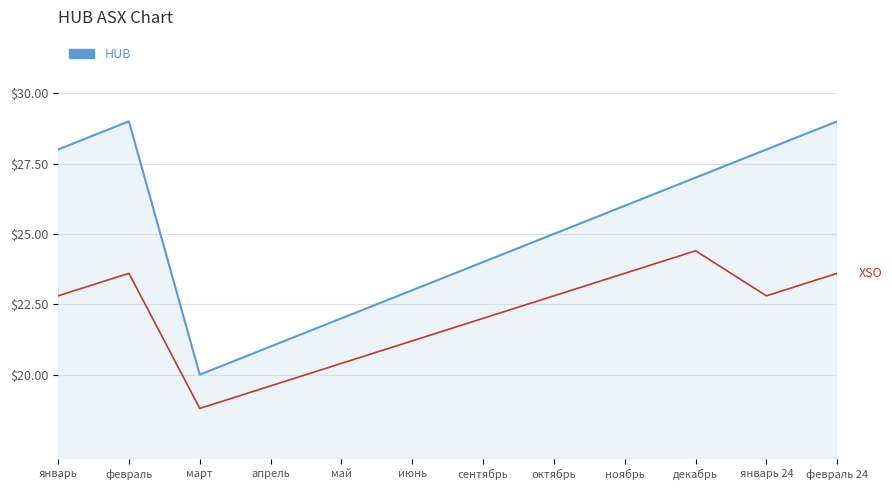

Which label corresponds to the smallest value in the chart?

март